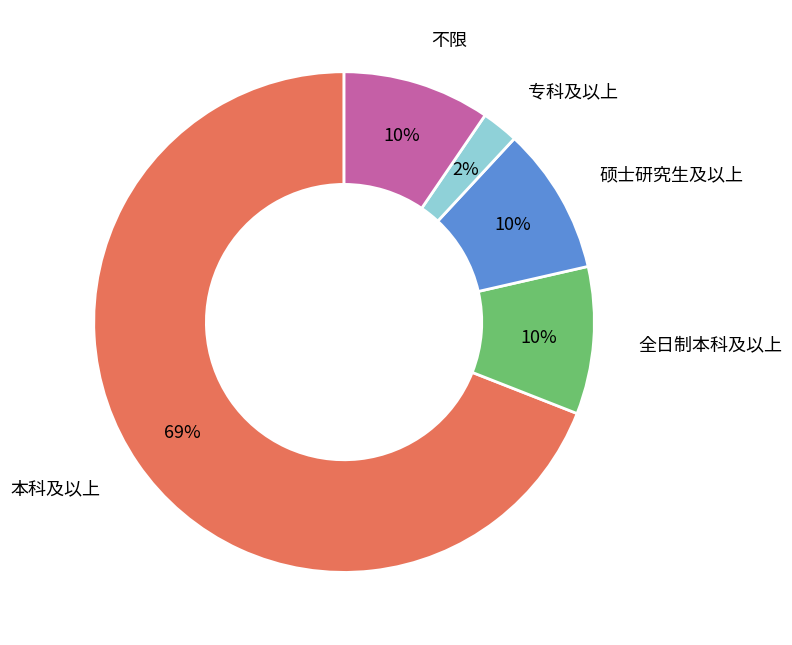

Is there a majority slice in this chart?

Yes